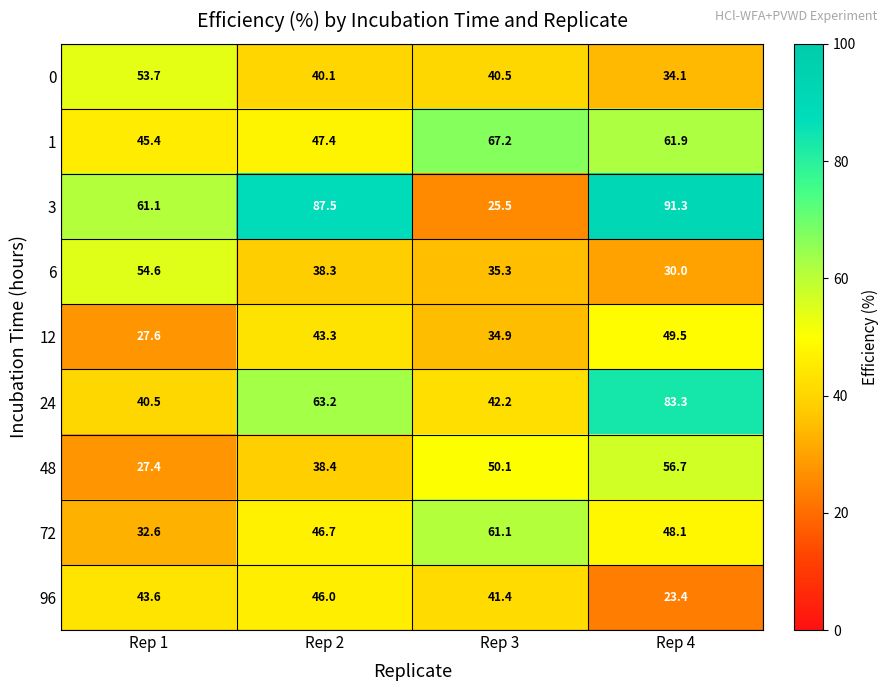

Is it true that 3 equals 91.3 at Rep 4?

True